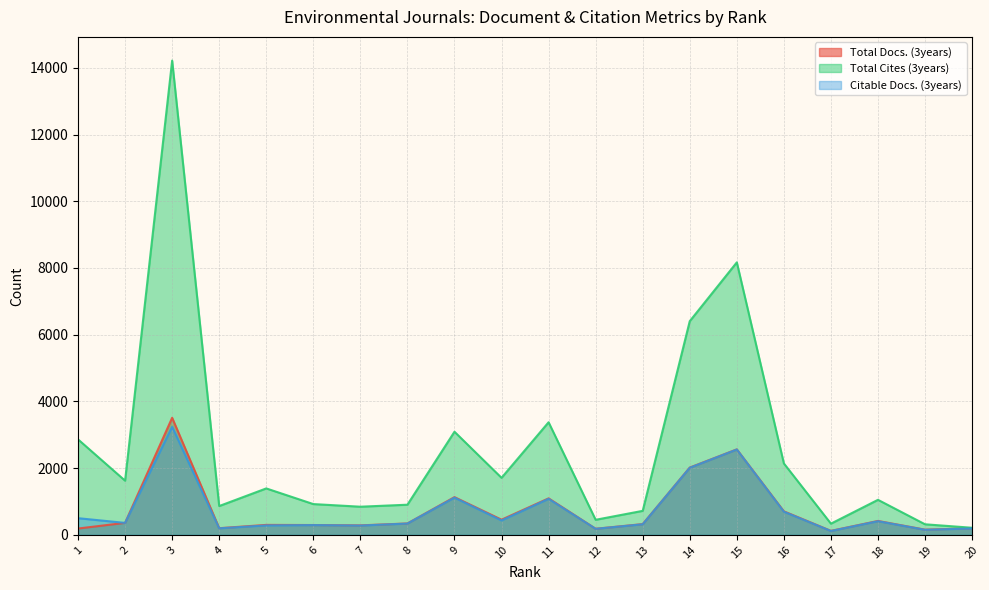

What is the maximum value shown in the chart?

14215